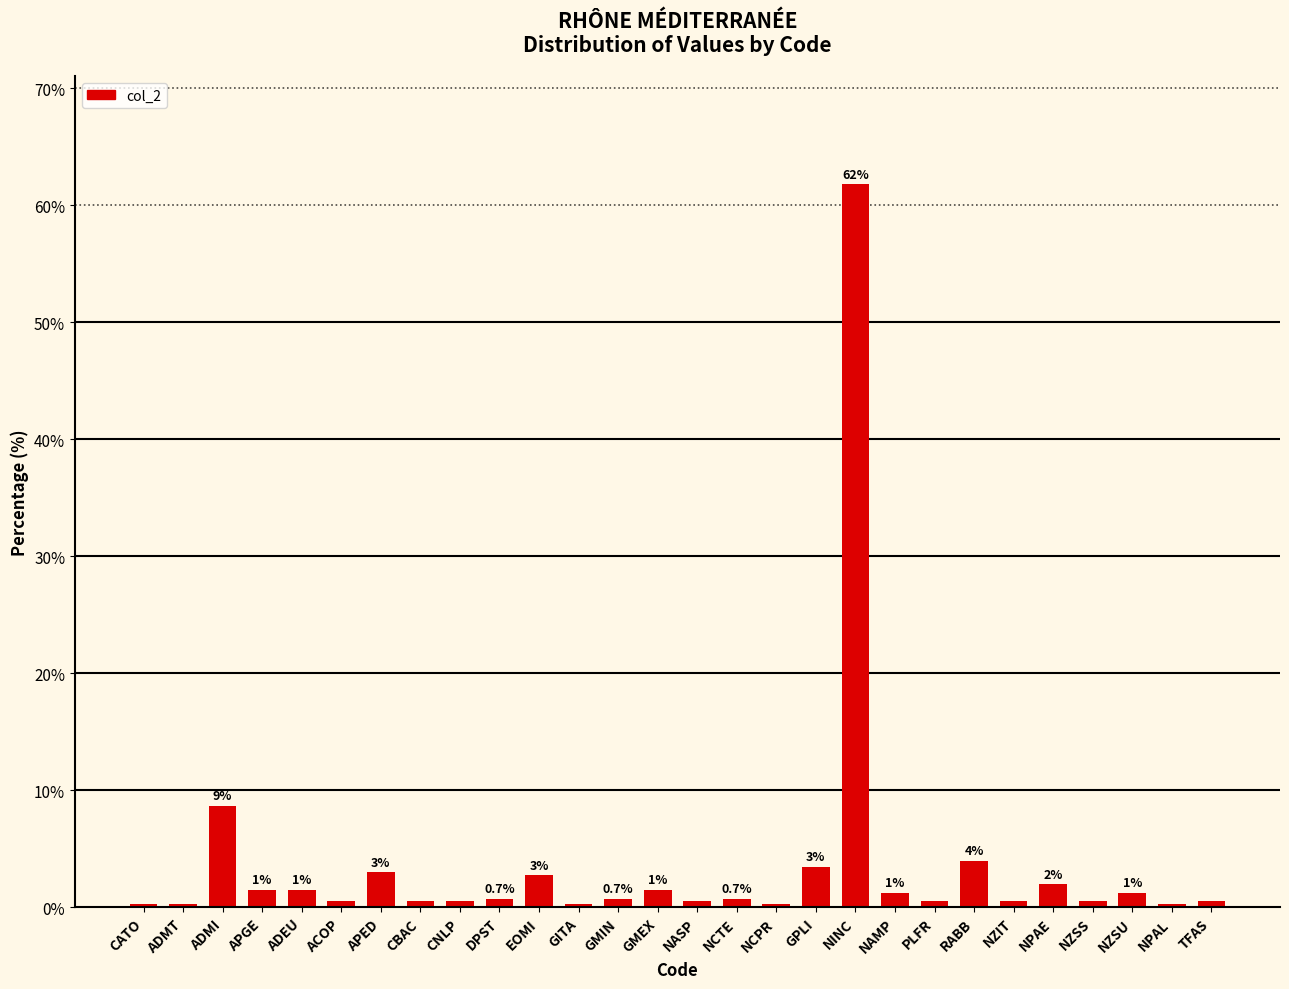

At which label is the value closest to 31?

ADMI